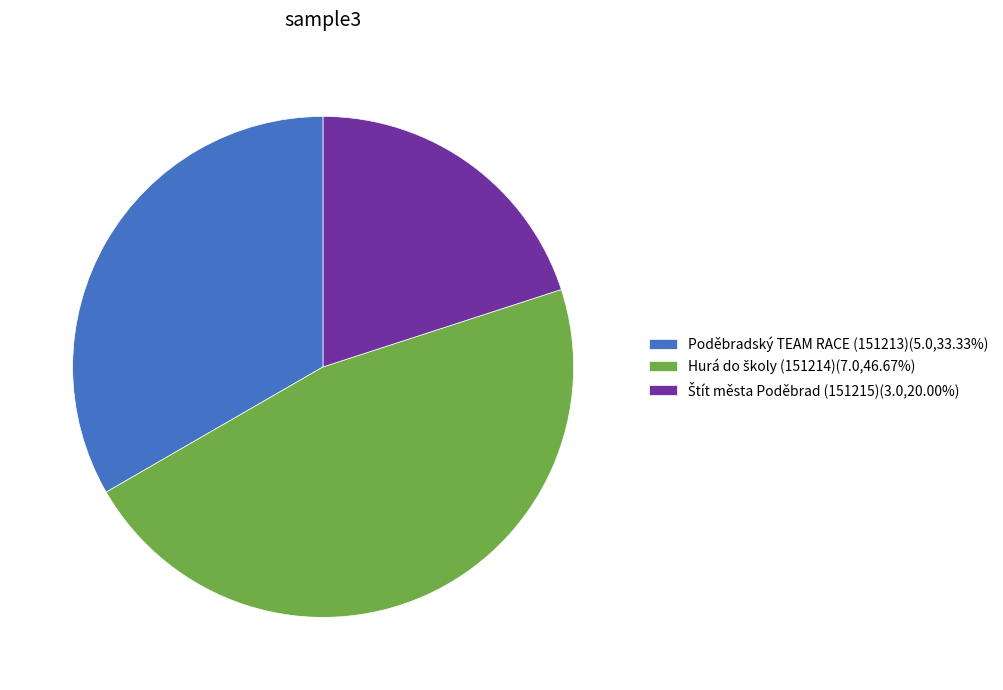

Count the number of slices in the pie.

3